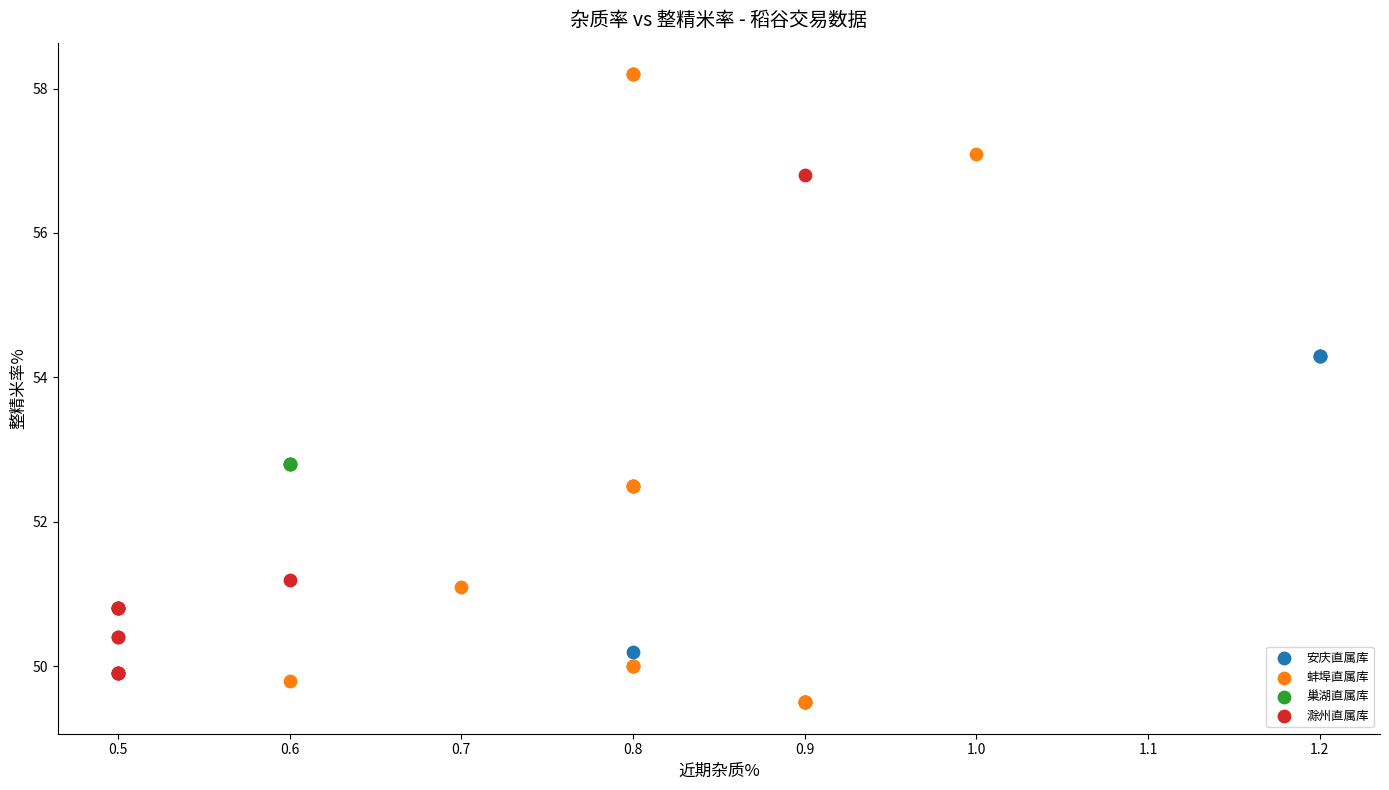

Which series contains the lowest Y value?

蚌埠直属库